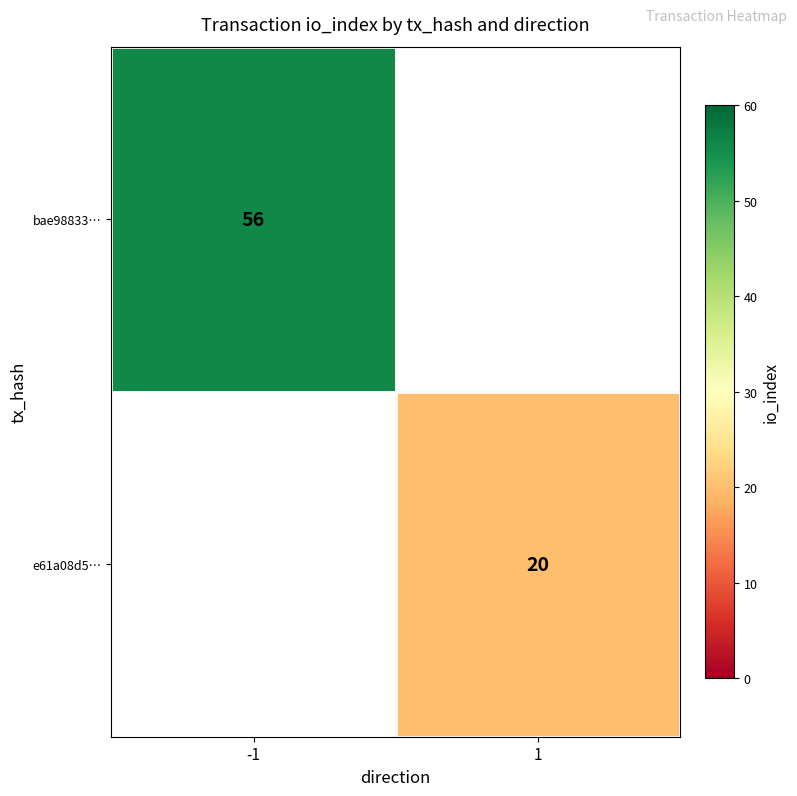

Is it true that bae98833… equals 56 at -1?

True